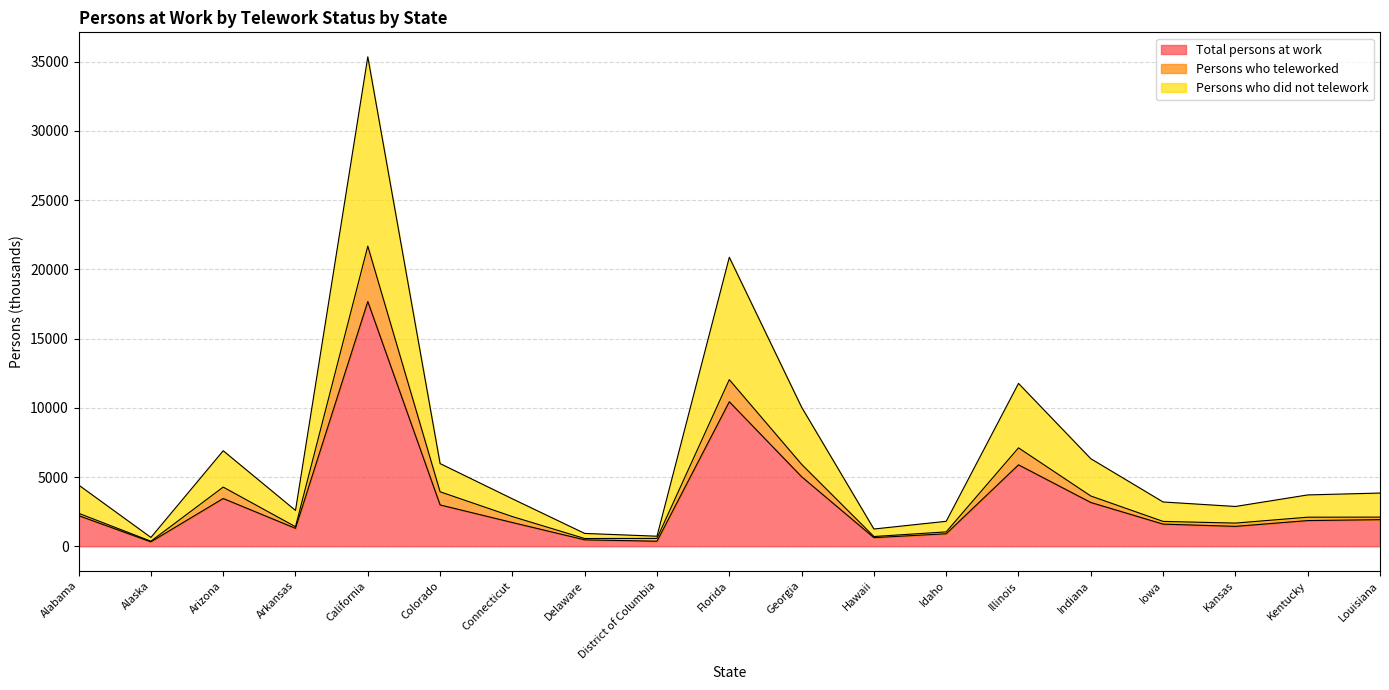

Is it true that Total persons at work equals 11051 at California?

False